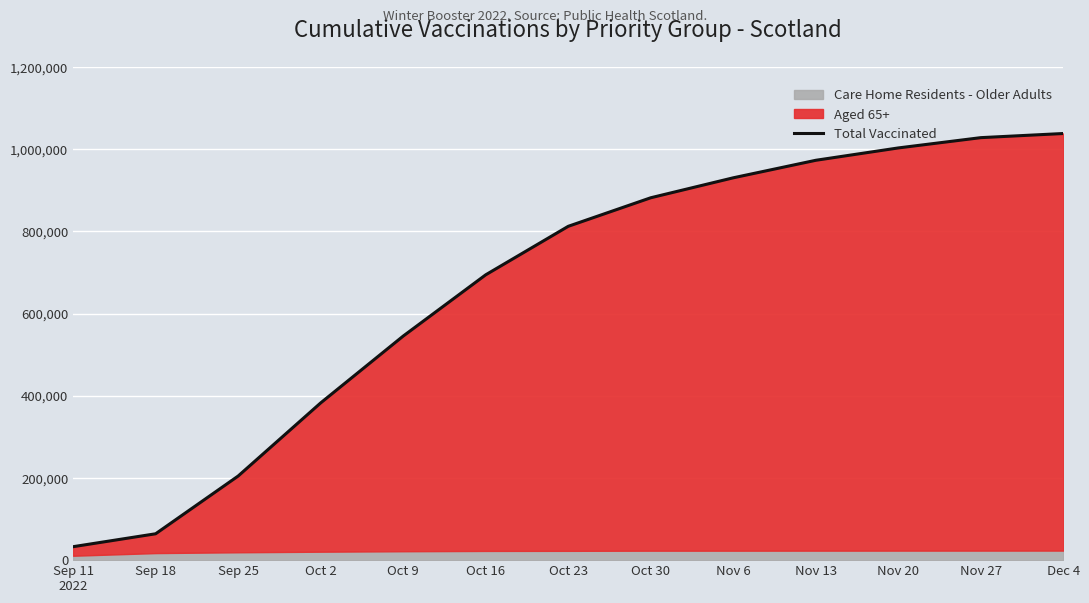

Where does the data first go above 812413?

Oct 30